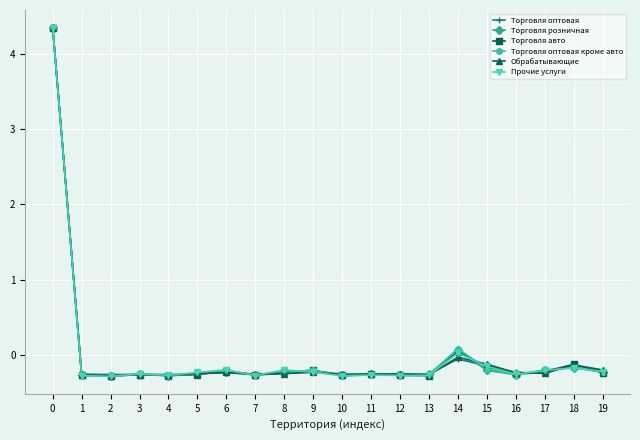

What are all the series names shown in the legend?

Торговля оптовая, Торговля розничная, Торговля авто, Торговля оптовая кроме авто, Обрабатывающие, Прочие услуги